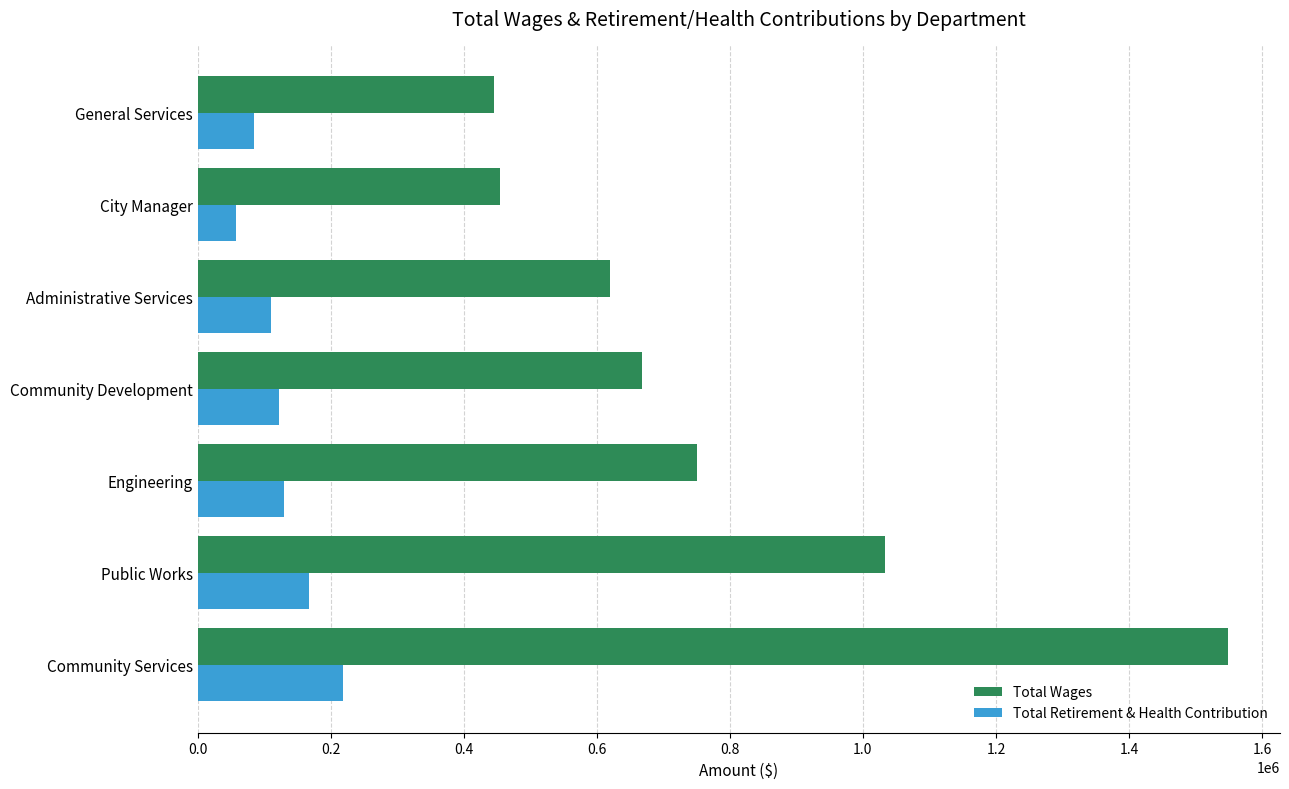

Count the number of data series in this chart.

2